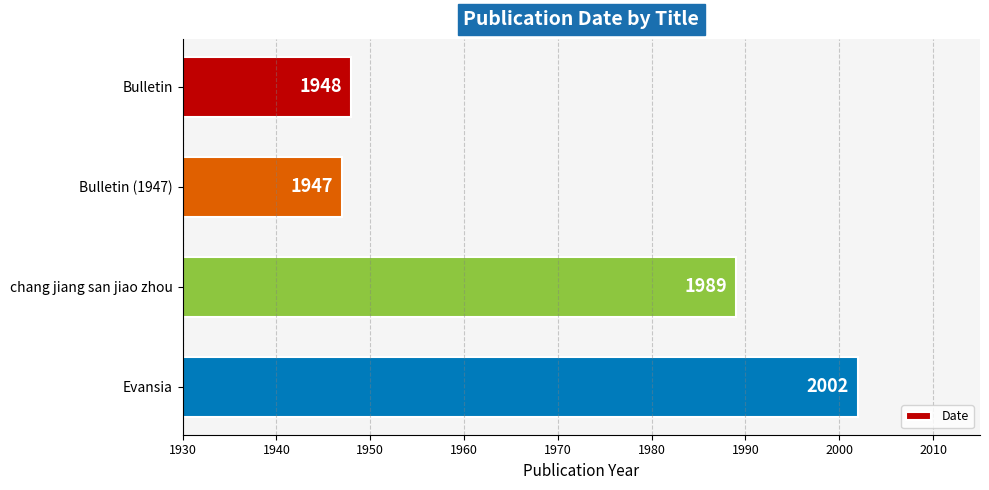

What position from the top is Evansia?

4